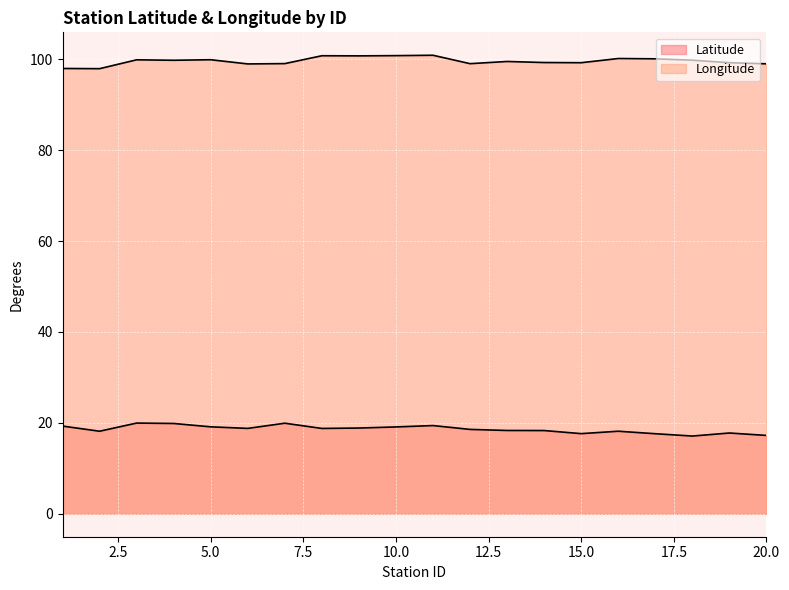

At which label does Longitude first exceed 99?

3